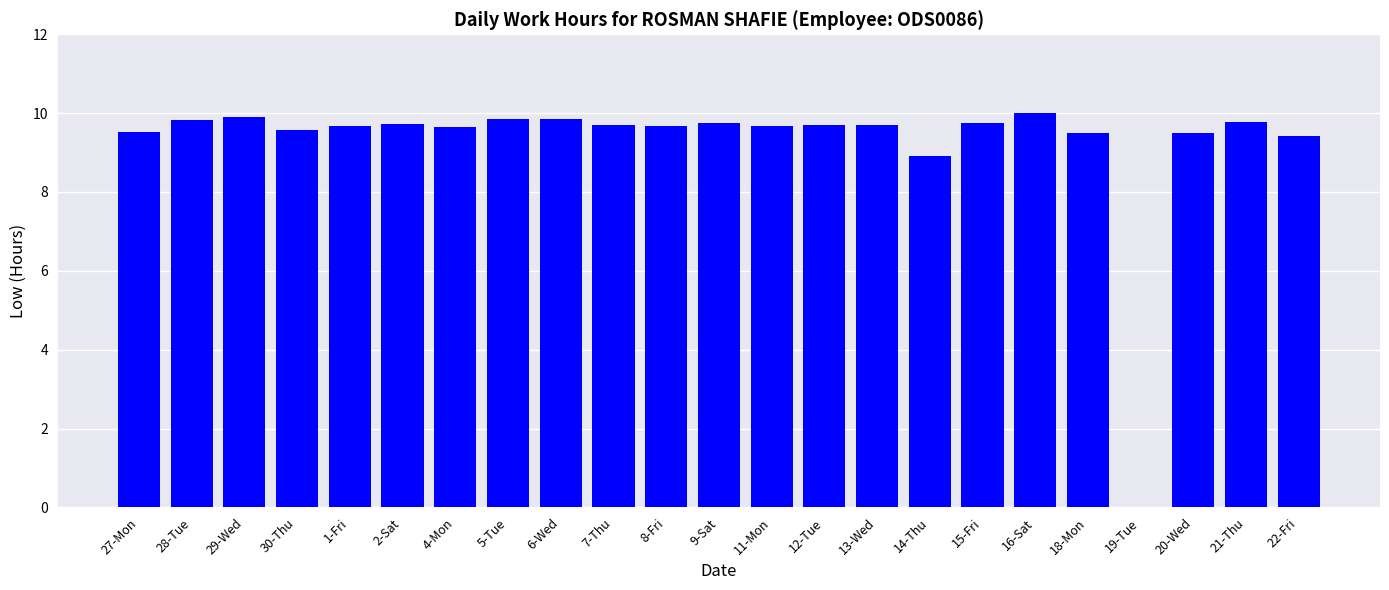

Which label corresponds to the largest value in the chart?

16-Sat